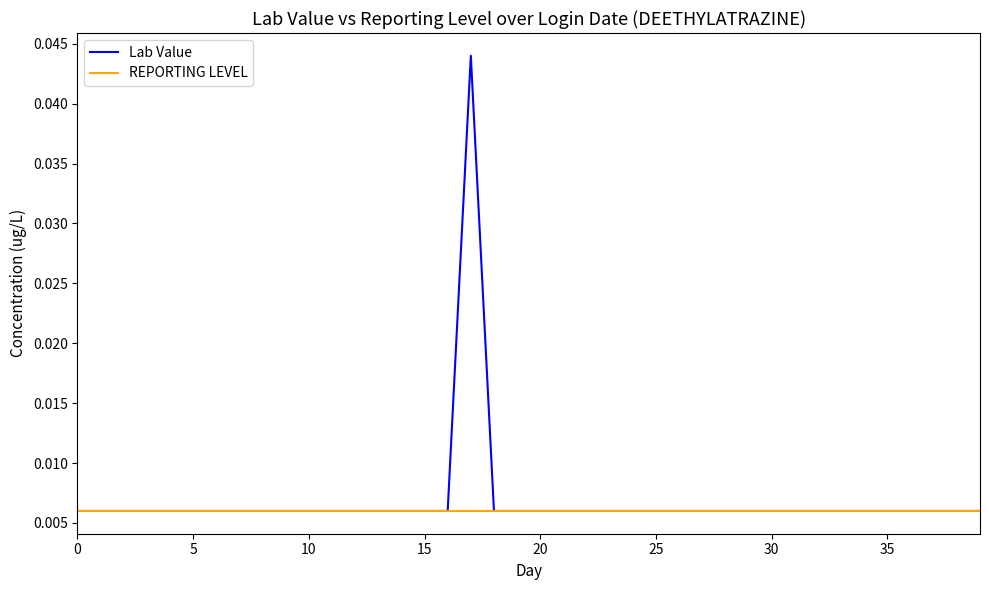

Which series has the widest spread of values?

Lab Value